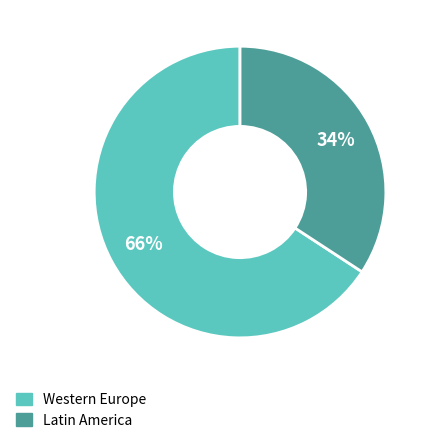

Does any single category account for the majority?

Yes